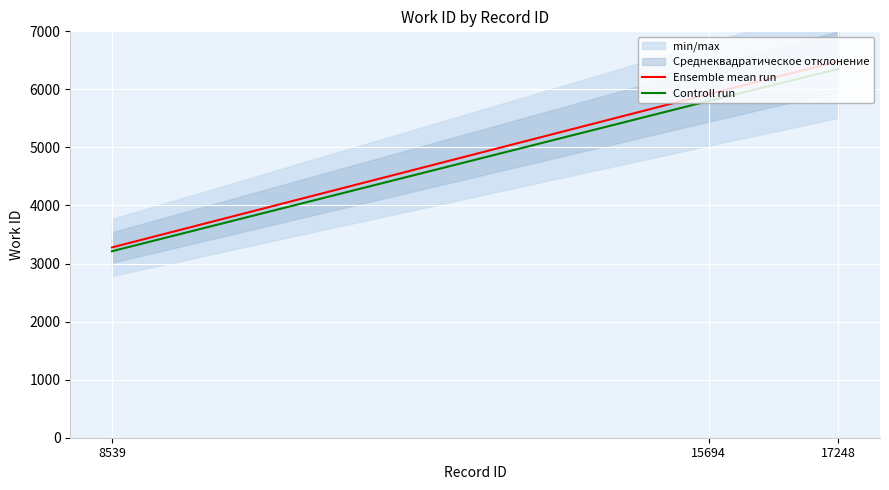

Reading left to right, what are all the values shown in this chart?

Ensemble mean run: 8539=3278.0	15694=5919.0	17248=6482.0
Controll run: 8539=3212.4	15694=5800.6	17248=6352.4